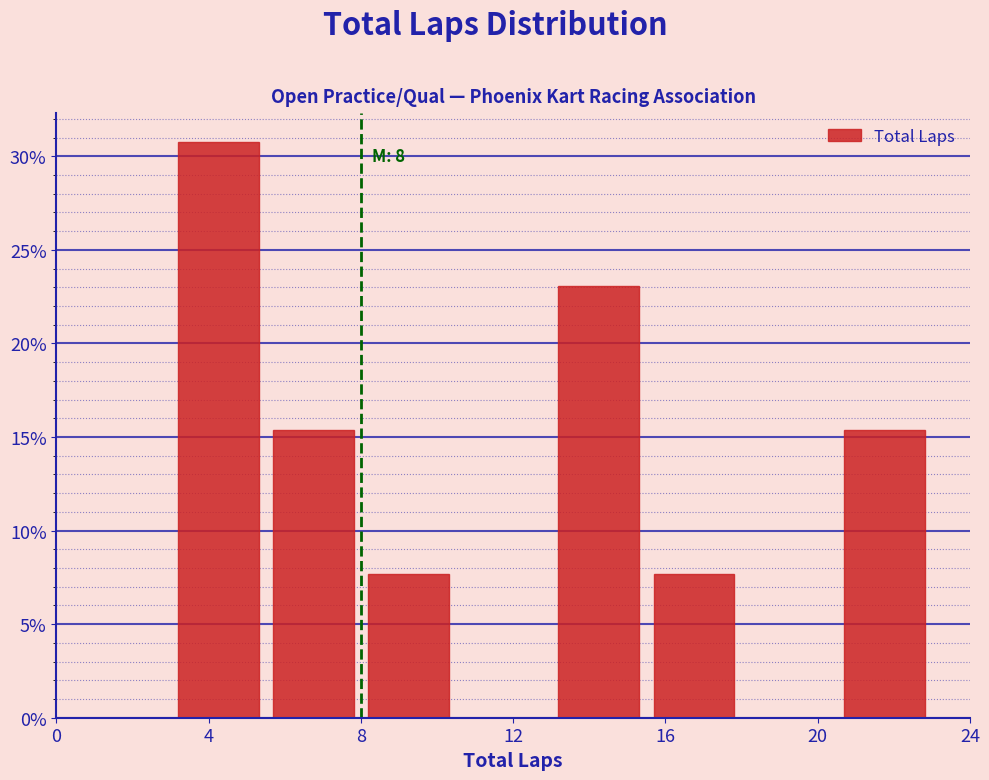

Over which range of the x-axis is the bar tallest?

3.0 to 5.5